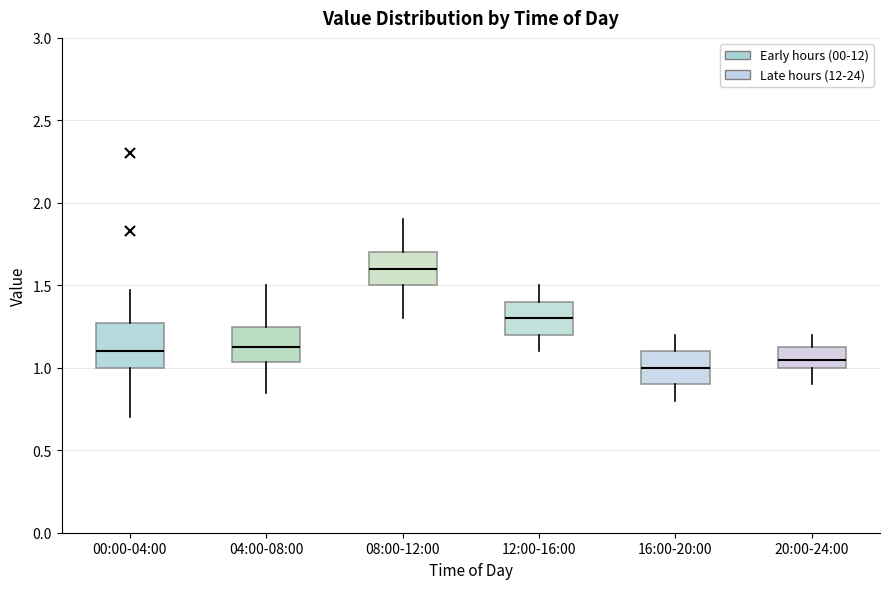

Reading left to right, read every box against the y-axis: the position of its median line, the range the box covers, and the ends of its whiskers. The values are not printed on the chart, so give them approximately, as read against the axis.

00:00-04:00: median 1.10, box 1.00 to 1.25, whiskers 0.70 to 1.45
04:00-08:00: median 1.15, box 1.05 to 1.25, whiskers 0.85 to 1.50
08:00-12:00: median 1.60, box 1.50 to 1.70, whiskers 1.30 to 1.90
12:00-16:00: median 1.30, box 1.20 to 1.40, whiskers 1.10 to 1.50
16:00-20:00: median 1.00, box 0.90 to 1.10, whiskers 0.80 to 1.20
20:00-24:00: median 1.05, box 1.00 to 1.15, whiskers 0.90 to 1.20